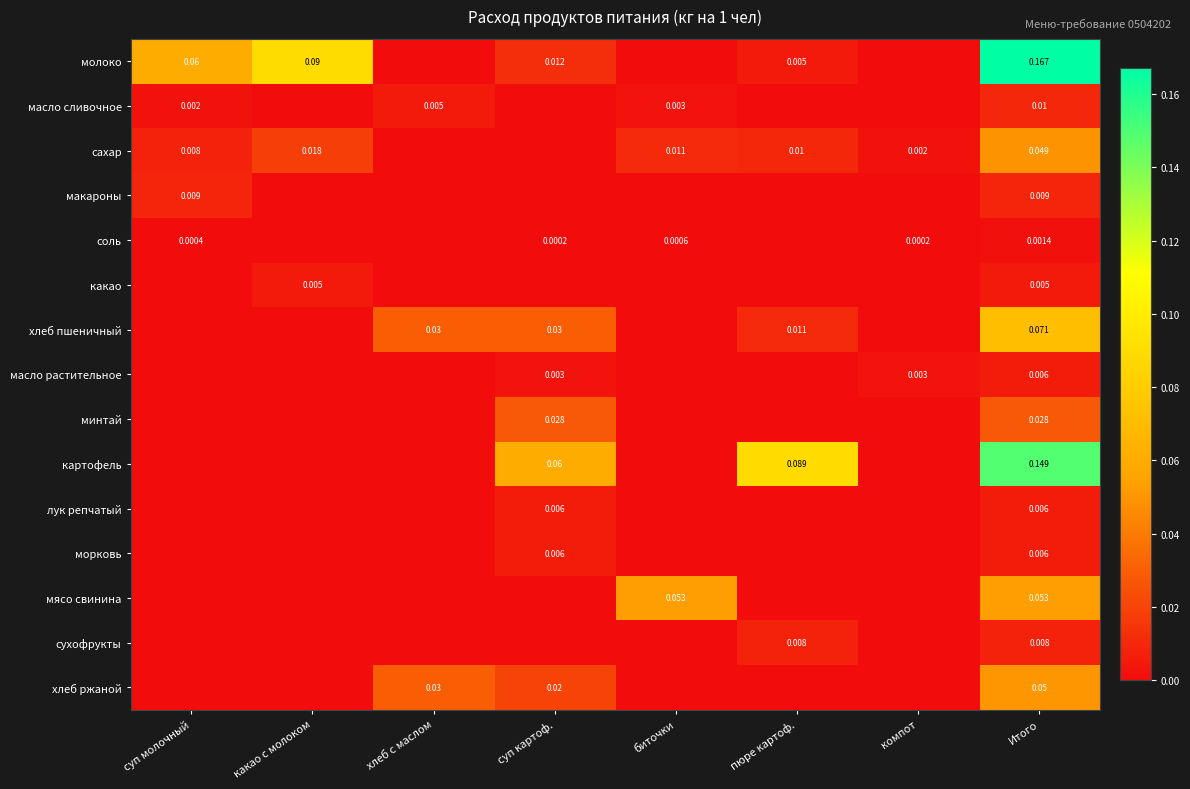

What is the highest value of the хлеб пшеничный series?

0.1